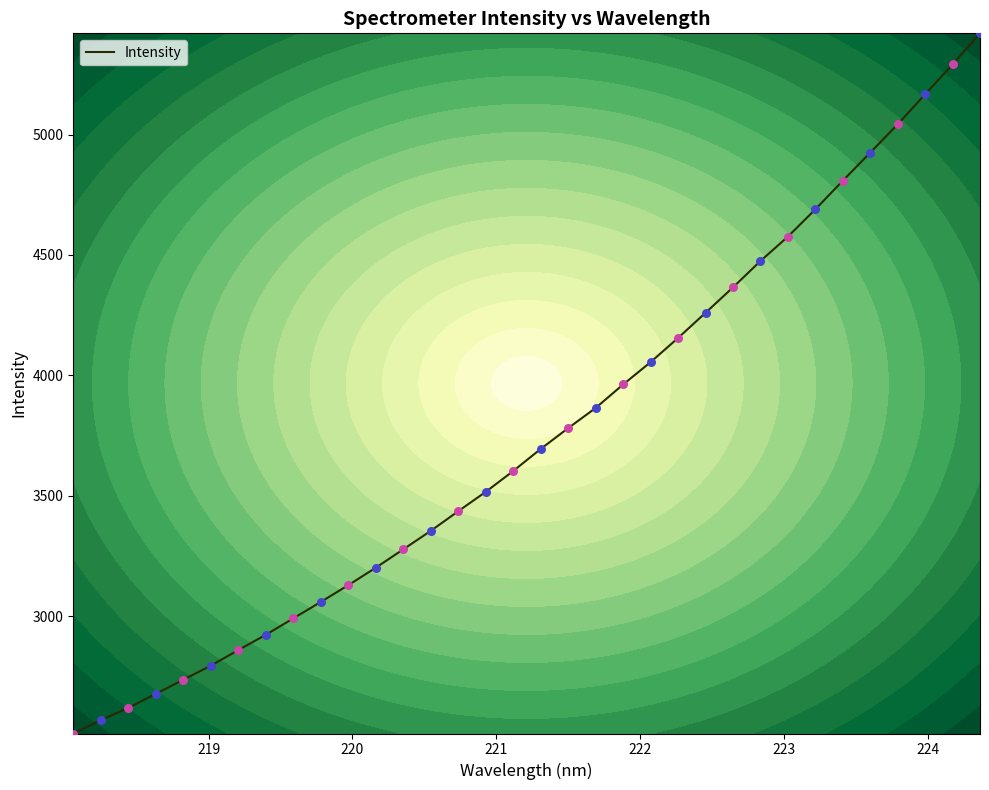

What is the highest value of the Intensity series?

5420.4